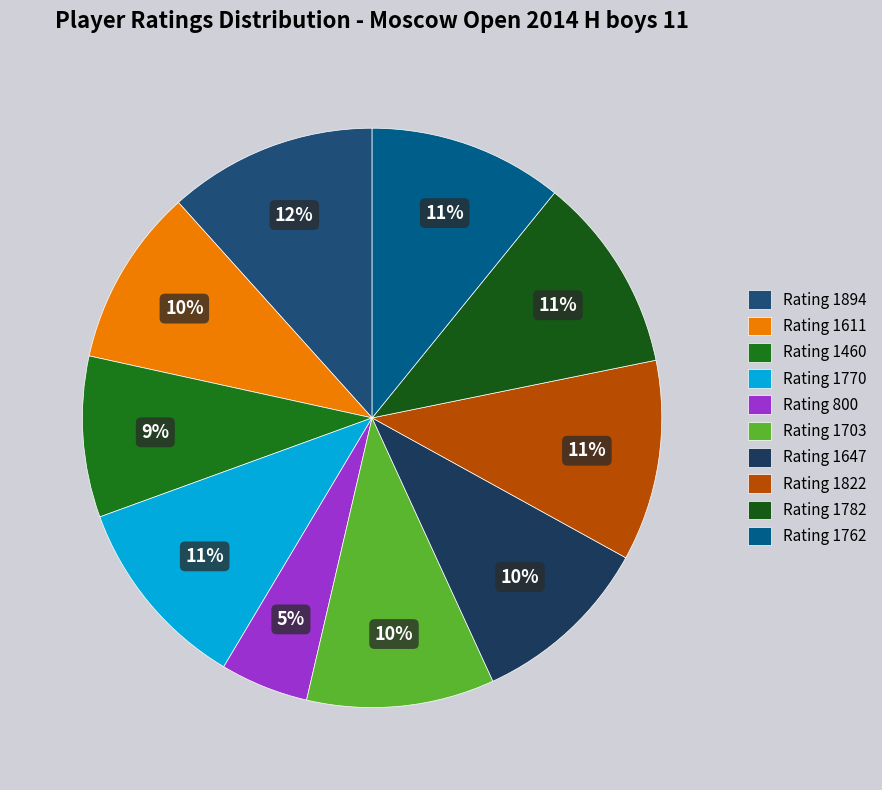

What is the largest slice in the pie chart?

1894